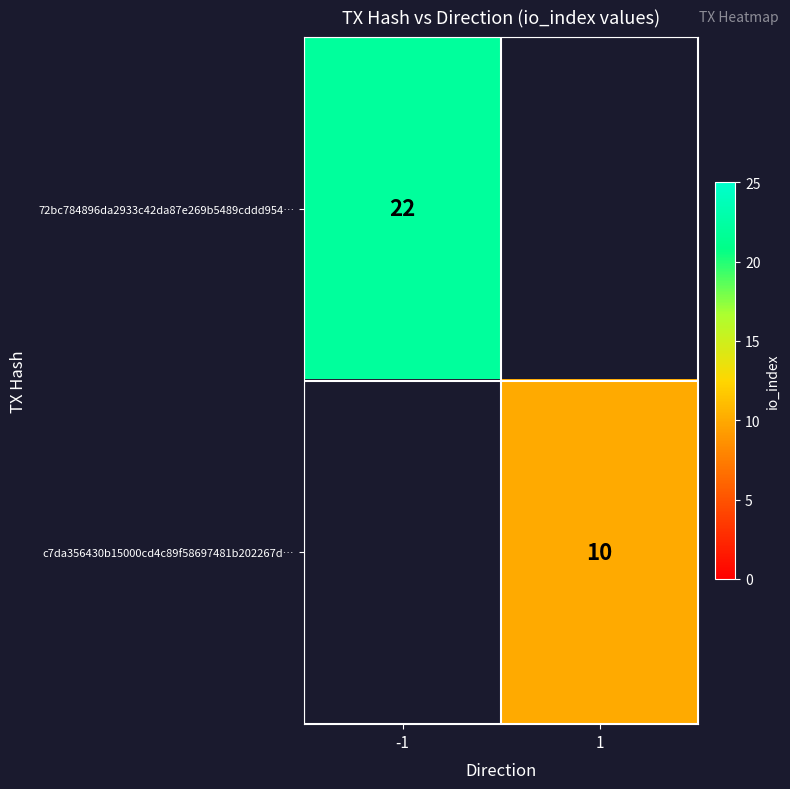

Is the value of c7da356430b15000cd4c89f58697481b202267d… at 1 greater than the value of 72bc784896da2933c42da87e269b5489cddd954… at -1?

No